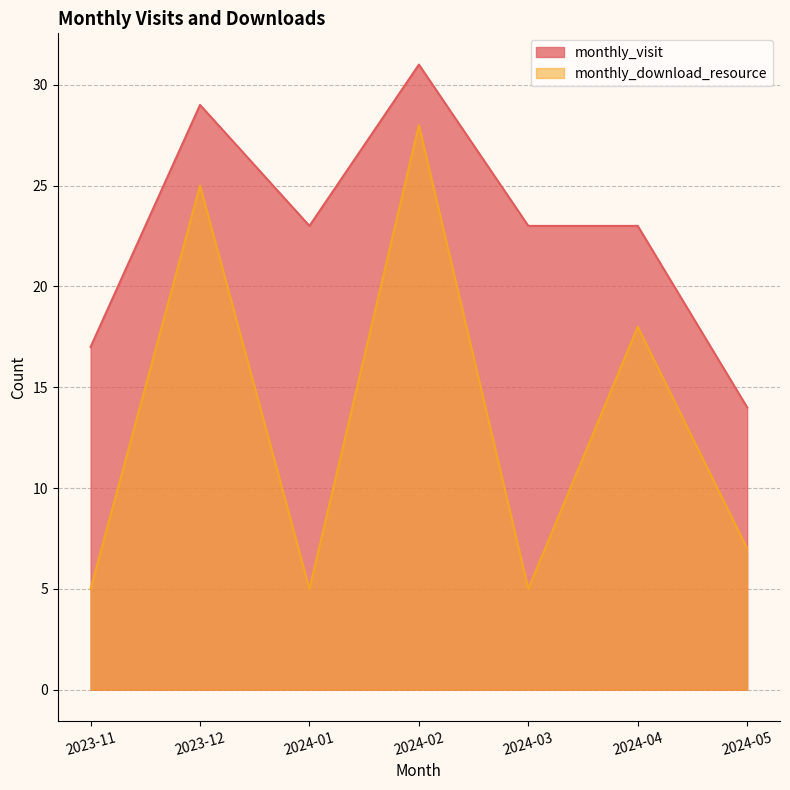

At 2024-03, list the series in order from largest to smallest.

monthly_visit, monthly_download_resource